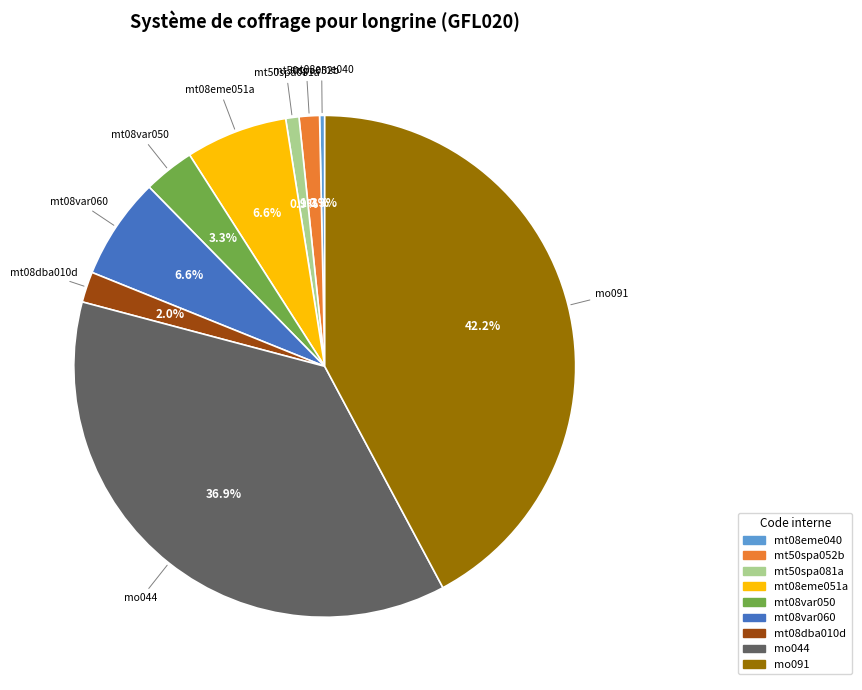

Is there any slice that represents more than half of the pie?

No